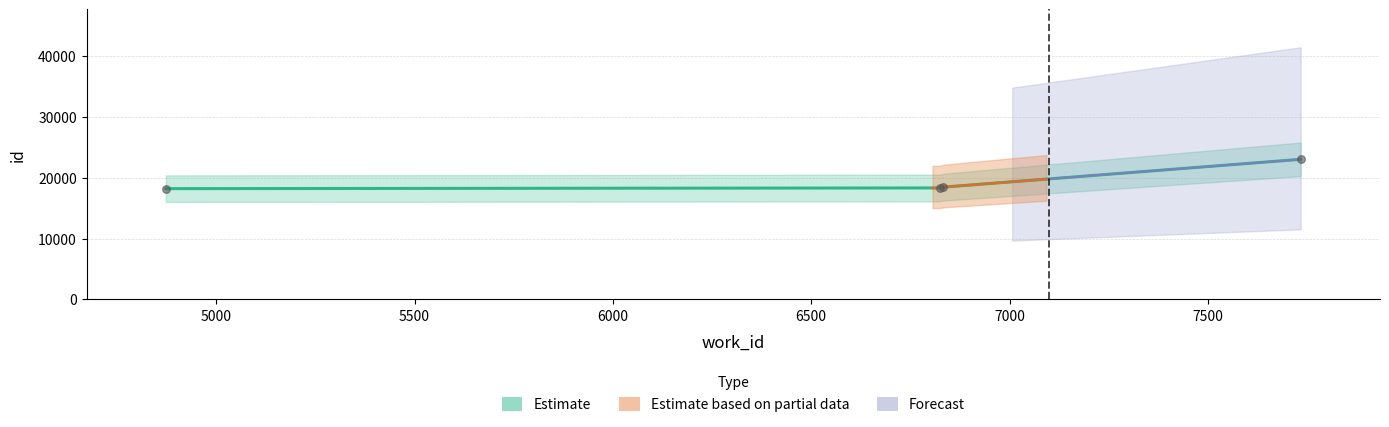

What is the change in value from 6824 to 6833?

+148